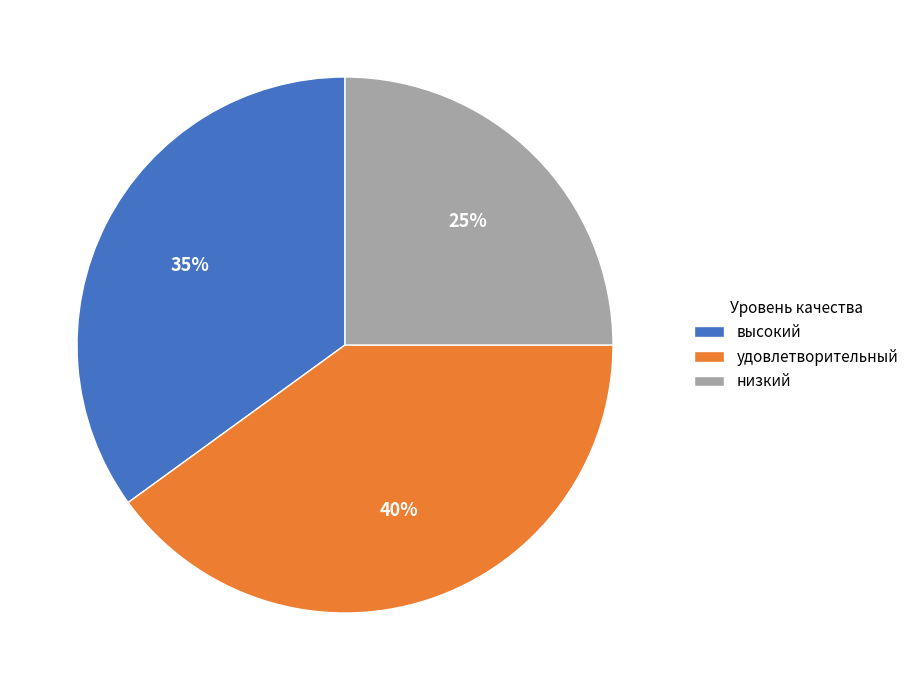

Which category has the biggest portion of the pie?

удовлетворительный